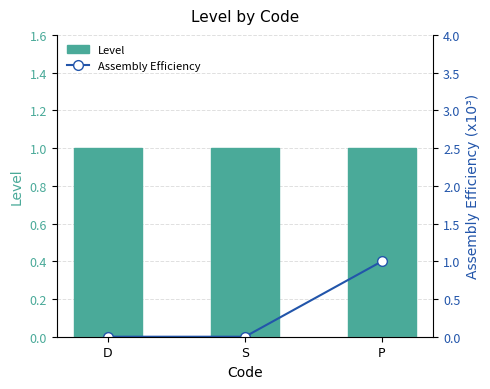

Between S and P, which series saw the biggest shift?

Assembly Efficiency